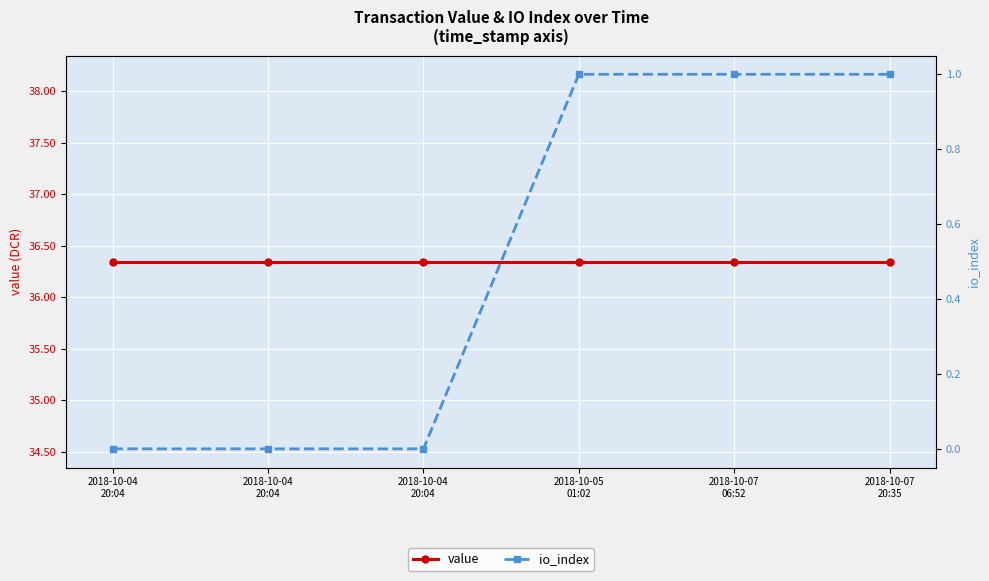

True or false: io_index and value cross at least once.

False